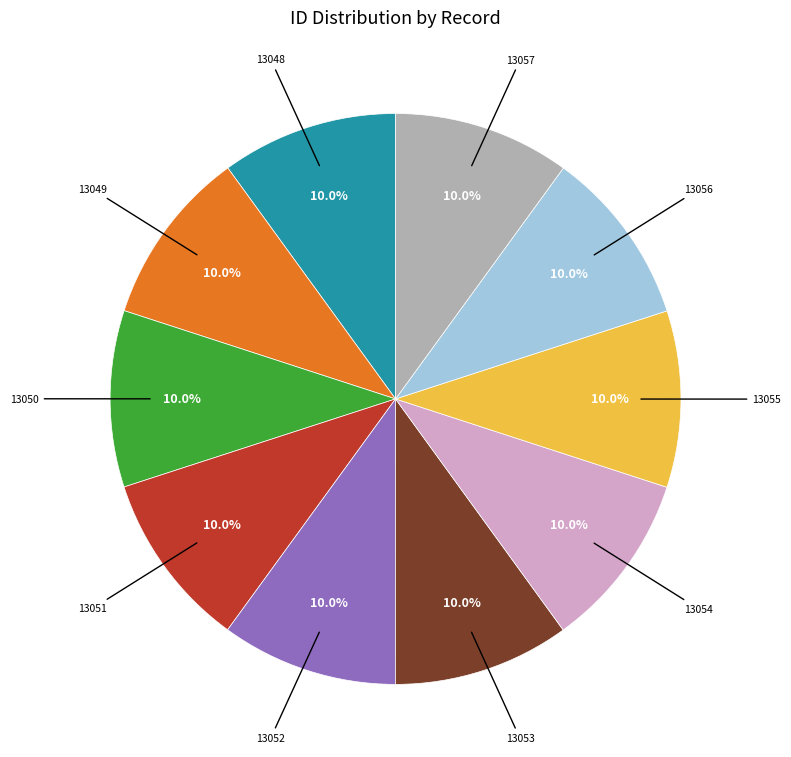

To the nearest percent, what portion does 13056 represent?

10%